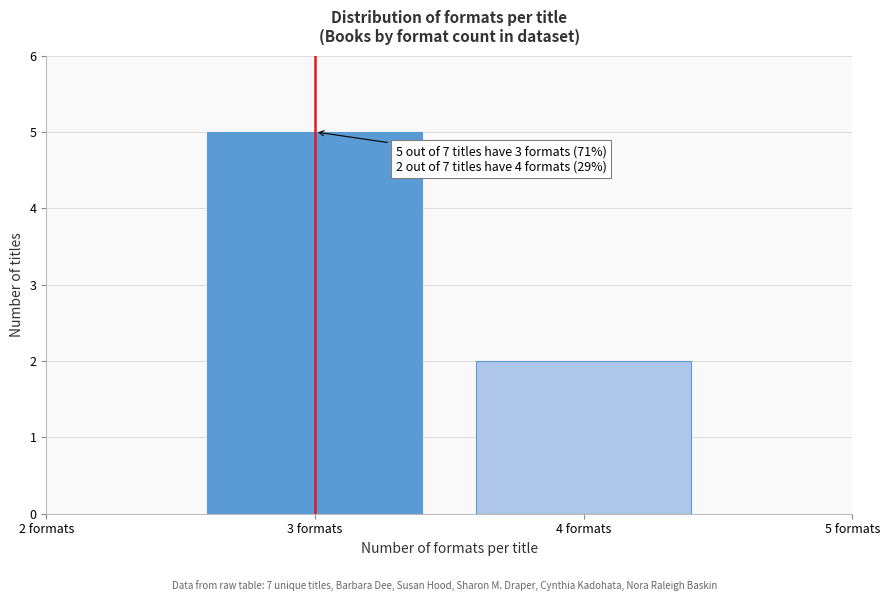

Reading left to right, what are all the values shown in this chart?

3 formats=5	4 formats=2